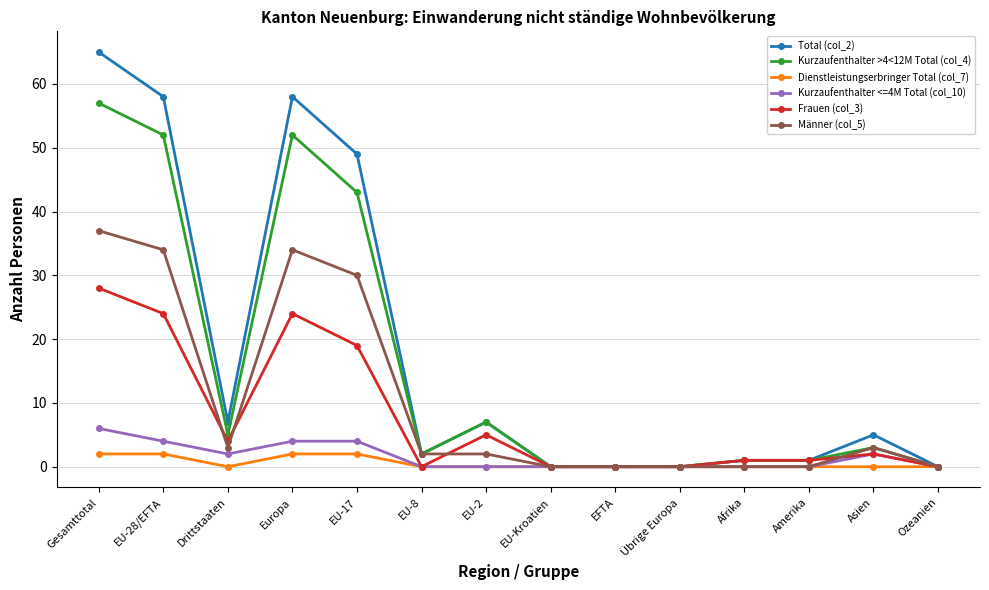

Count the number of categories in the chart.

14